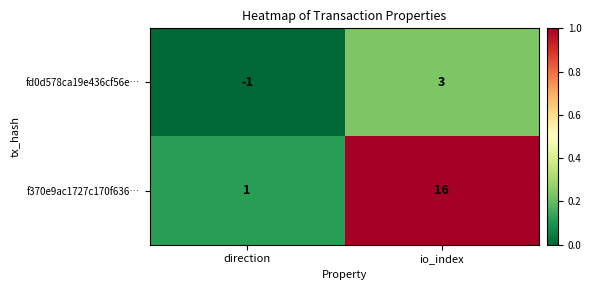

List the series in order of their overall mean, lowest first.

fd0d578ca19e436cf56e…, f370e9ac1727c170f636…